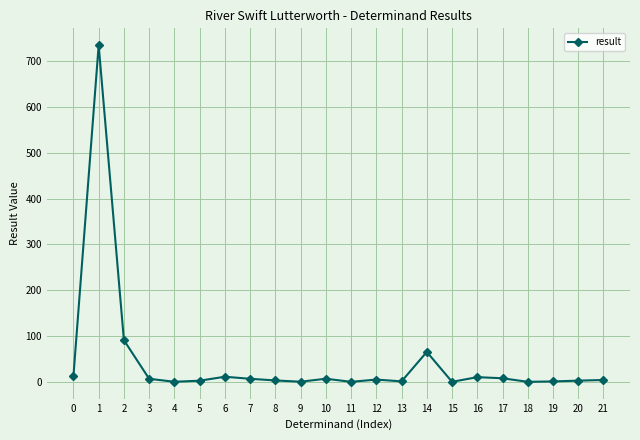

How many lines are shown in the chart?

1